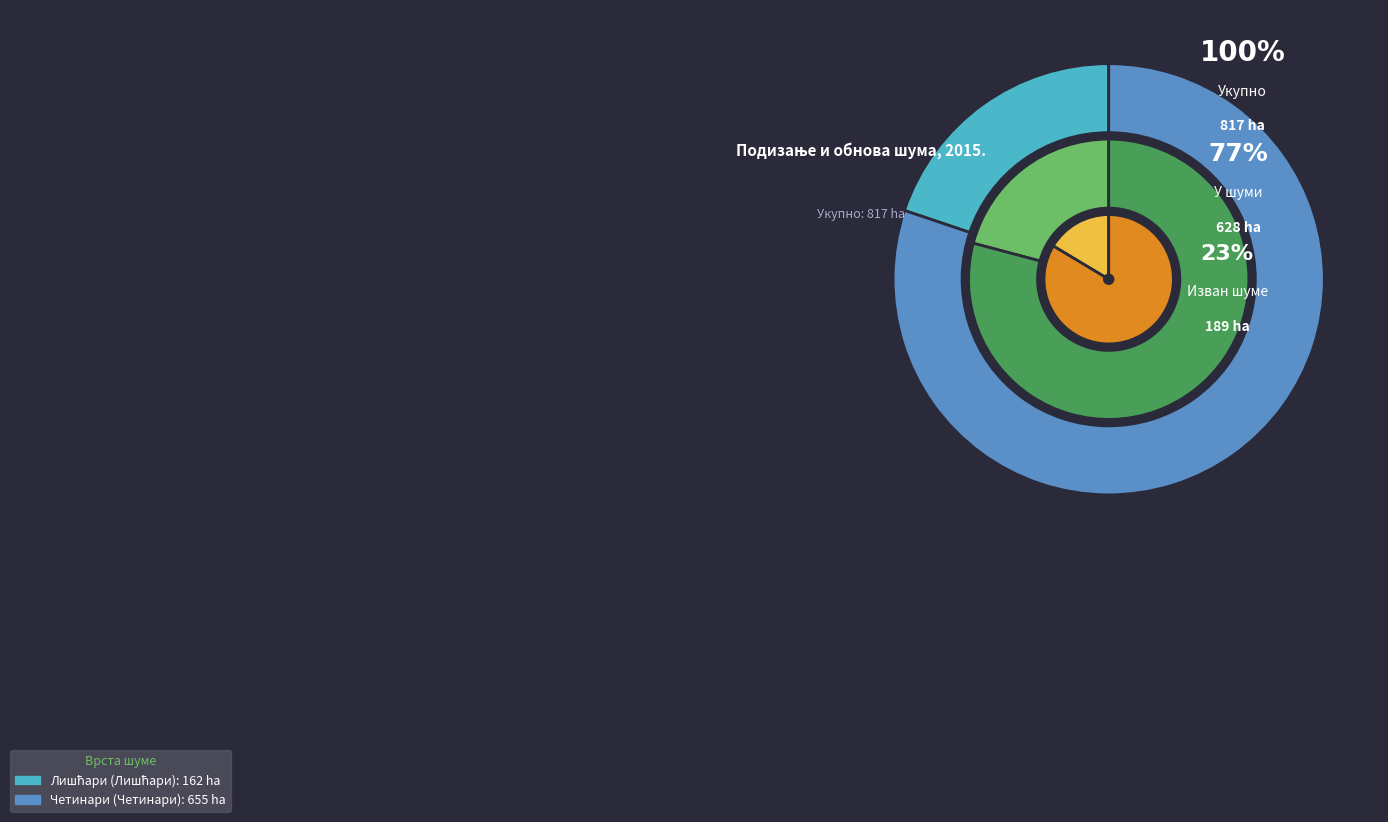

Do Лишћари and Четинари together represent more than half of the pie?

Yes